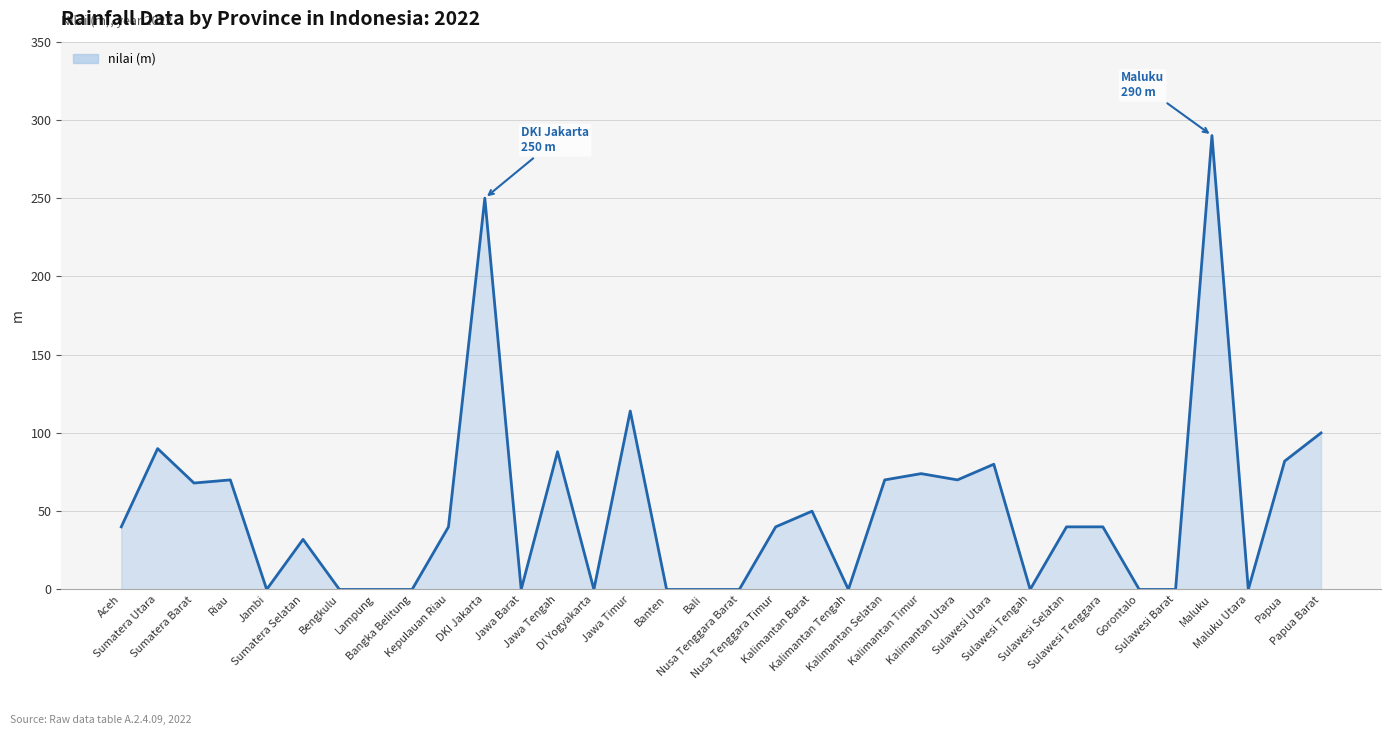

Where is the data nearest to the value 145?

Jawa Timur